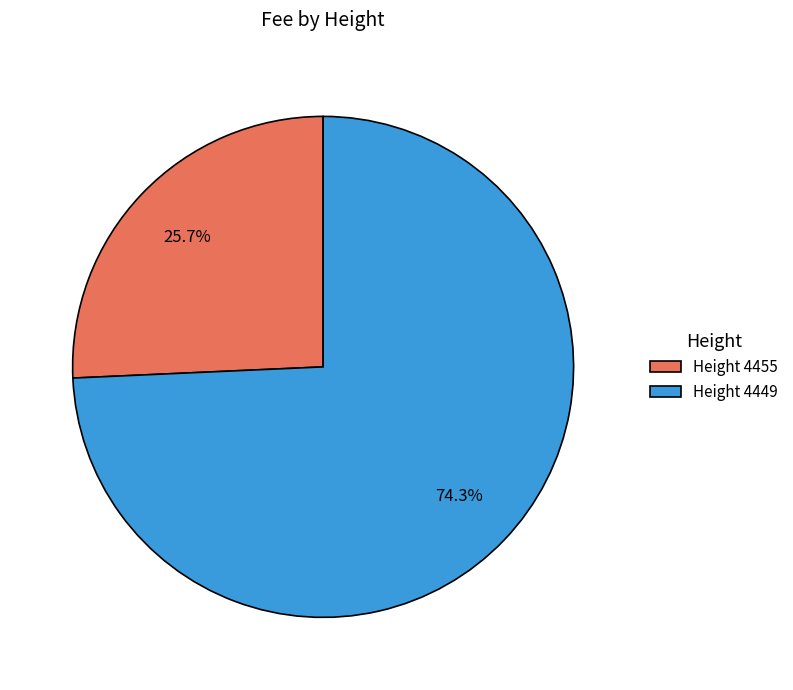

Does any single category account for the majority?

Yes